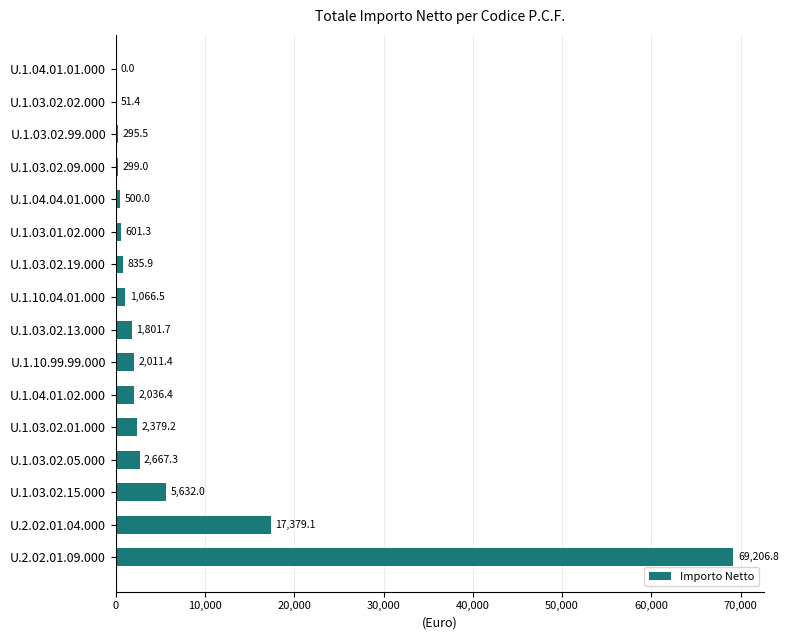

At which label is the value closest to 34603?

U.2.02.01.04.000